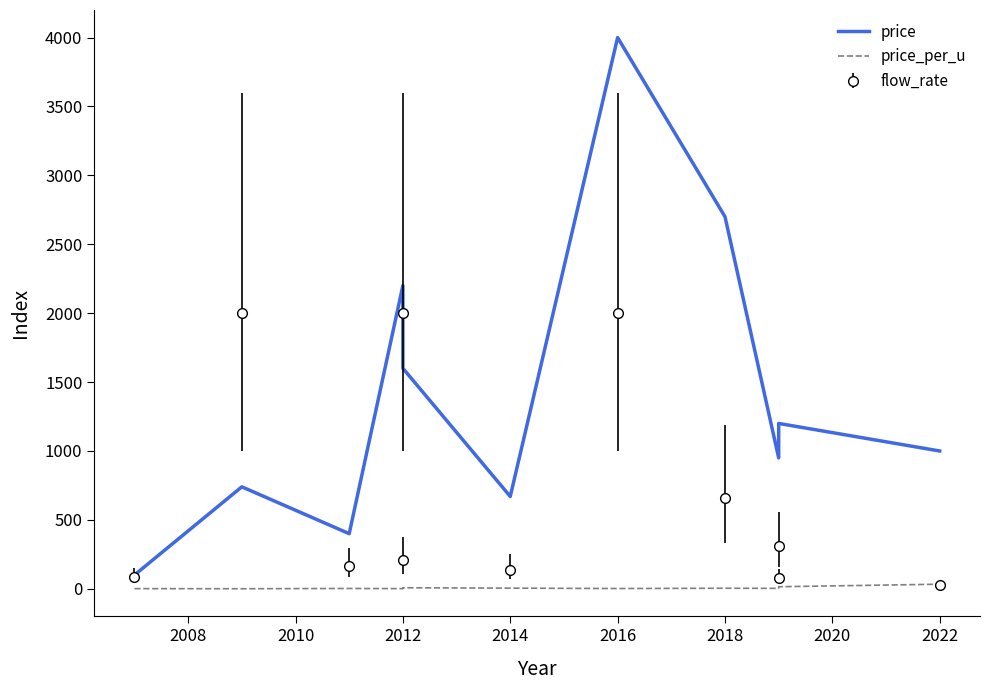

Reading right to left, extract all data points from this chart.

price: 1000.0	1200.0	950.0	2700.0	4000.0	670.0	1600.0	2200.0	400.0	740.0	100.0
price_per_u: 33.3	15.0	3.1	4.1	2.0	4.8	7.6	1.1	2.4	0.4	1.2